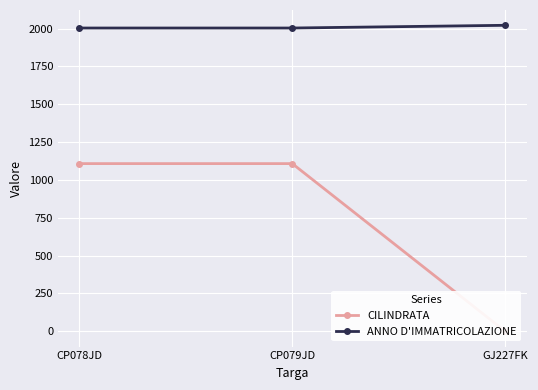

How many CILINDRATA values are between 0 and 1108?

3